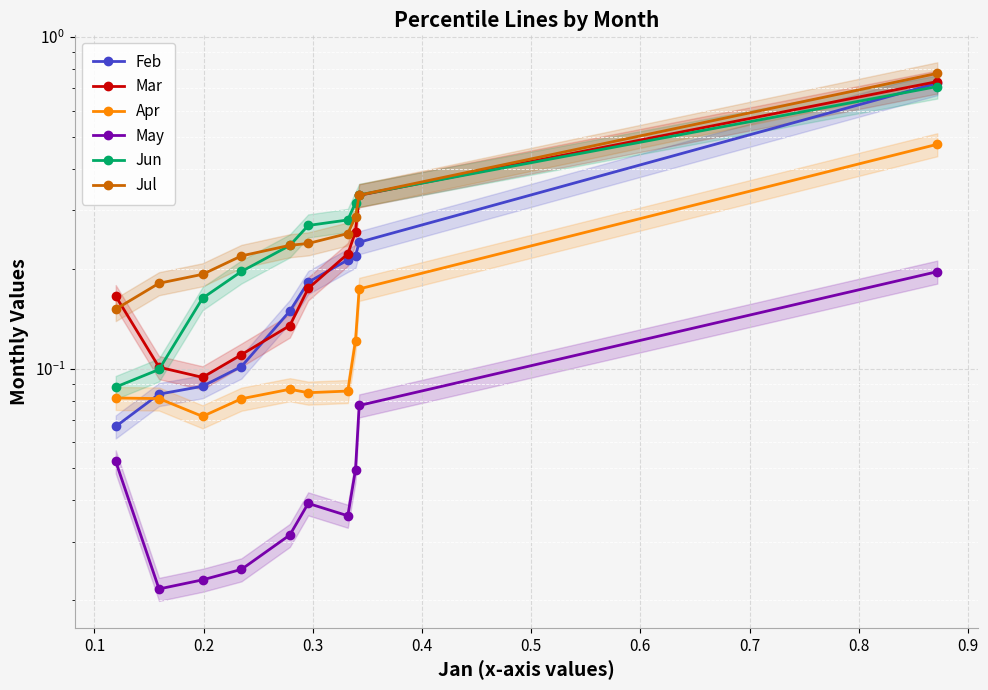

Which series changed the most between 0.2 and 0.3?

Jun